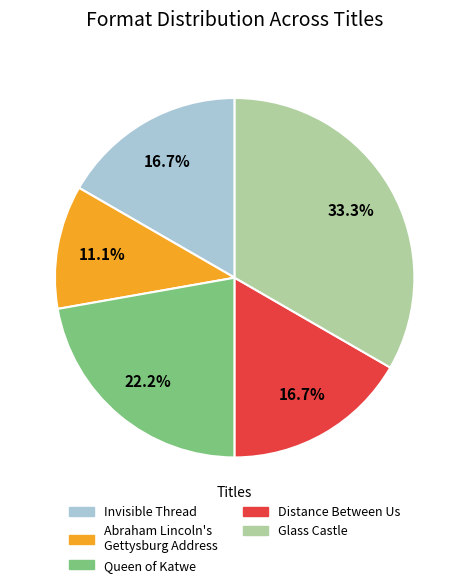

To the nearest percent, what portion does Invisible Thread represent?

17%